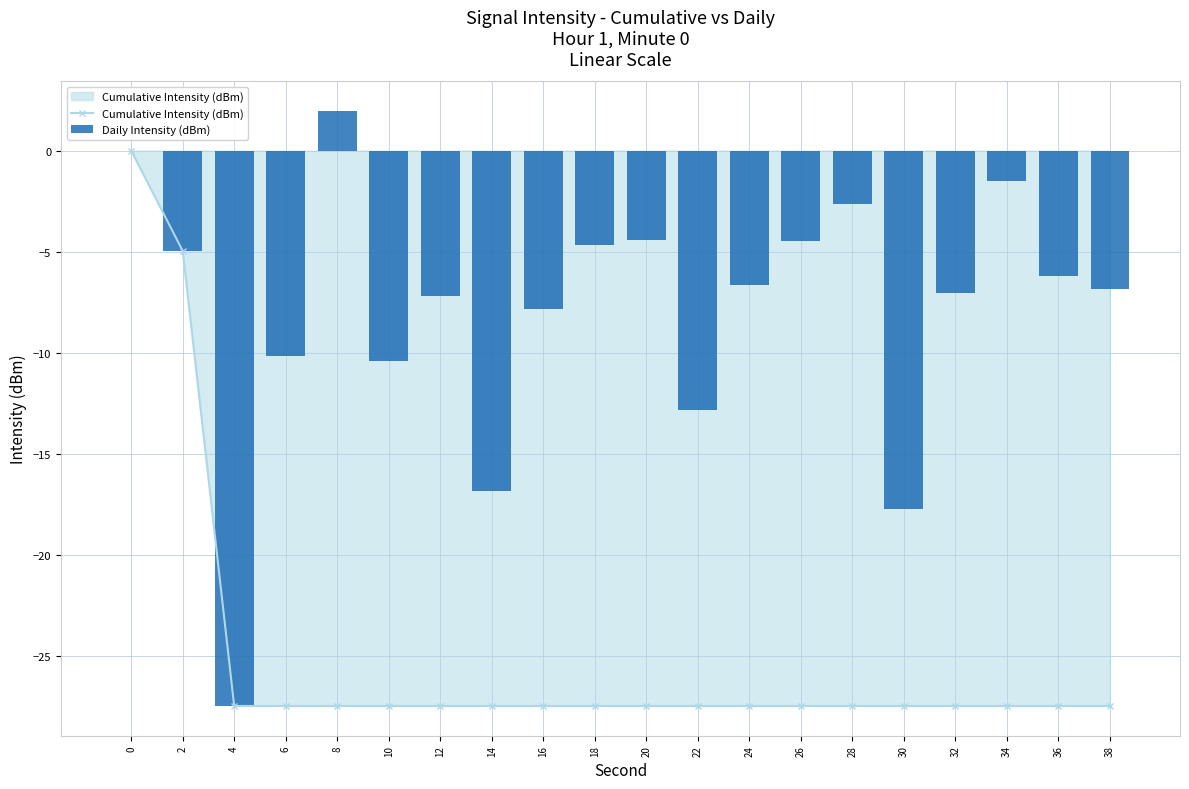

Which series changed the most between 12 and 14?

Daily Intensity (dBm)